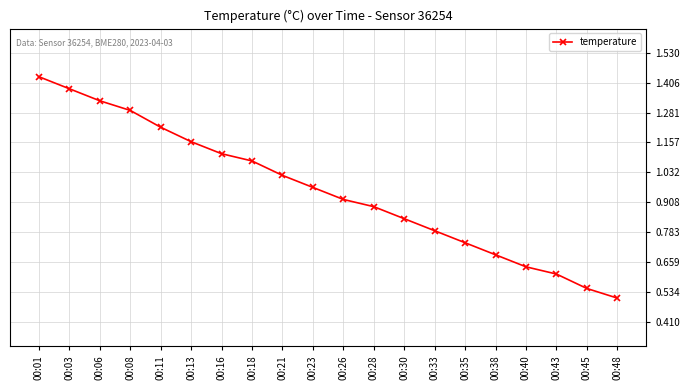

Between 00:03 and 00:38, which is larger?

00:03